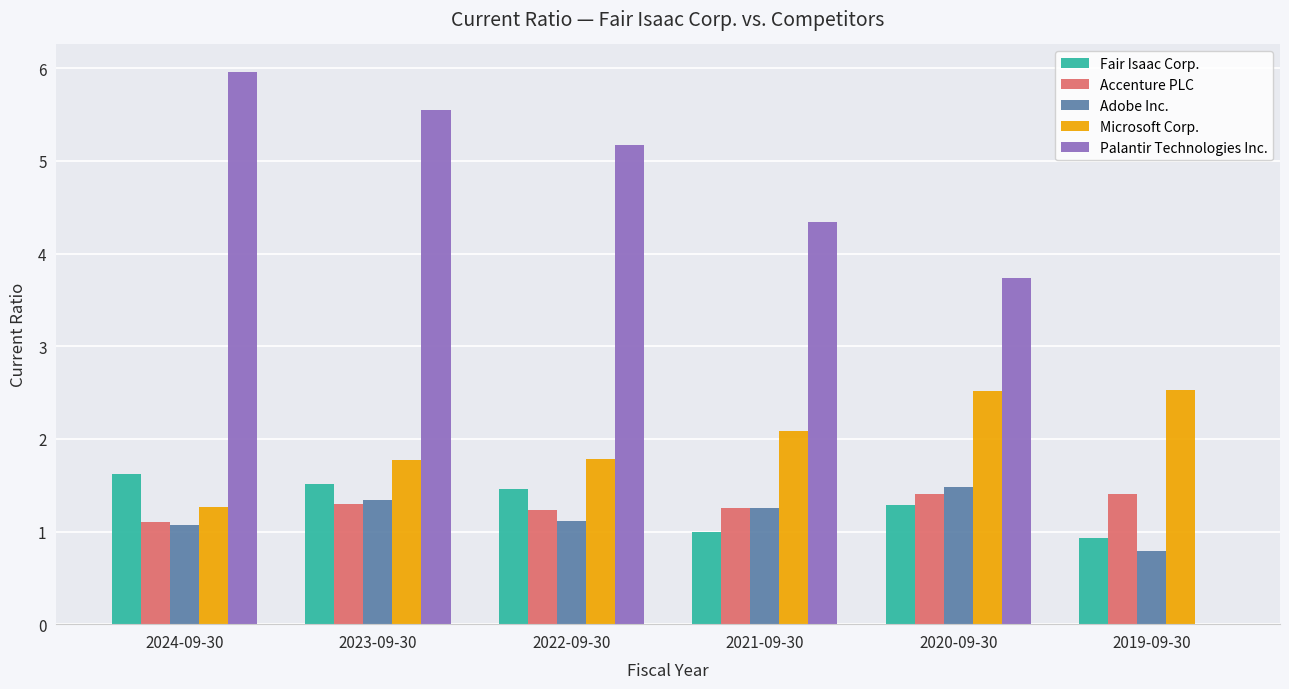

True or false: Palantir Technologies Inc. has a value of 0.0 at 2019-09-30.

True